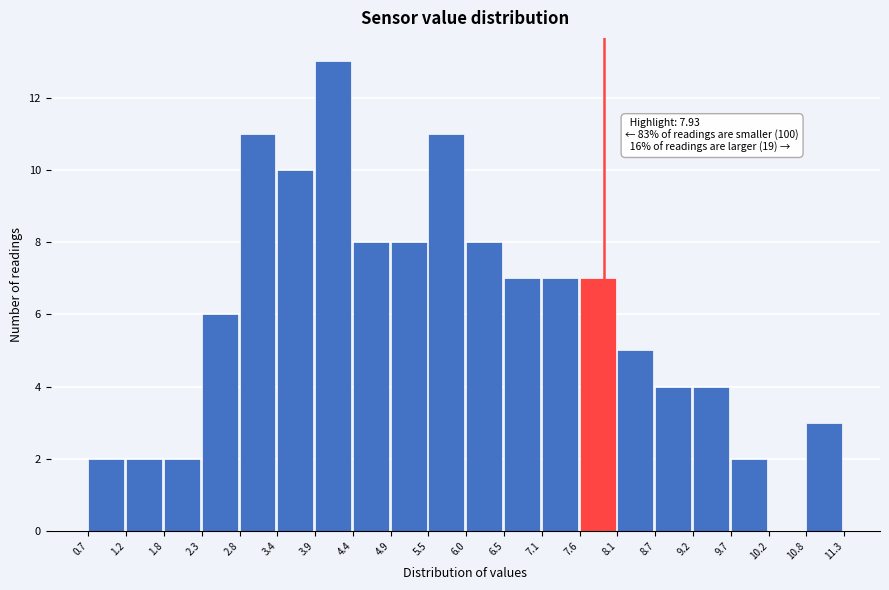

Over which range of the x-axis is the bar tallest?

3.9 to 4.4